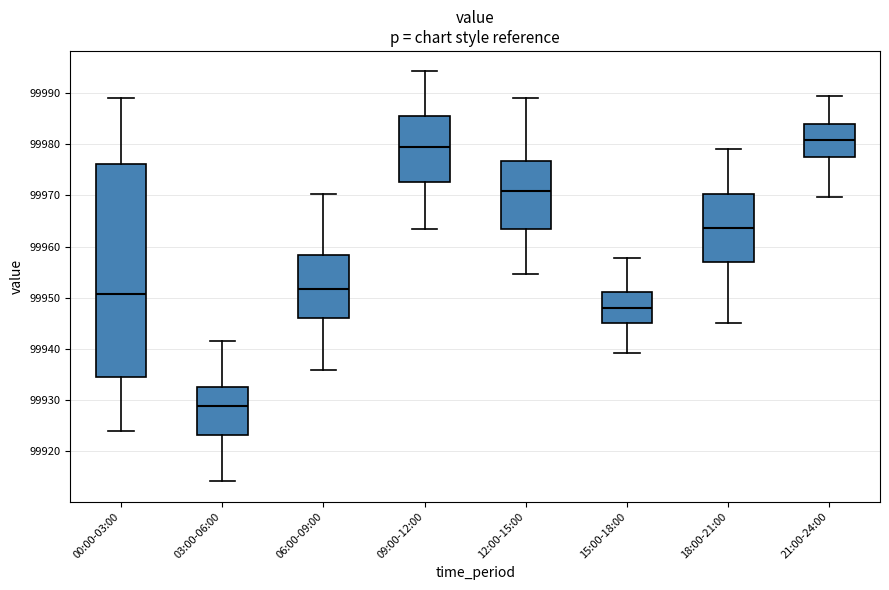

Where is the lower edge of the box for 09:00-12:00 on the y-axis? The values are not printed on the chart, so give them approximately, as read against the axis.

99973